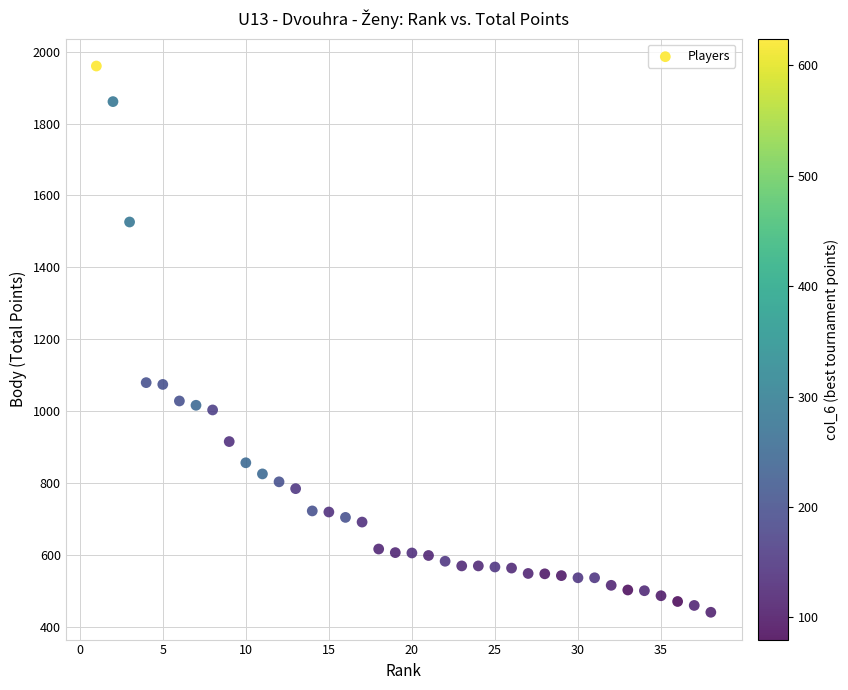

What is the range of X values (max minus min)?

37